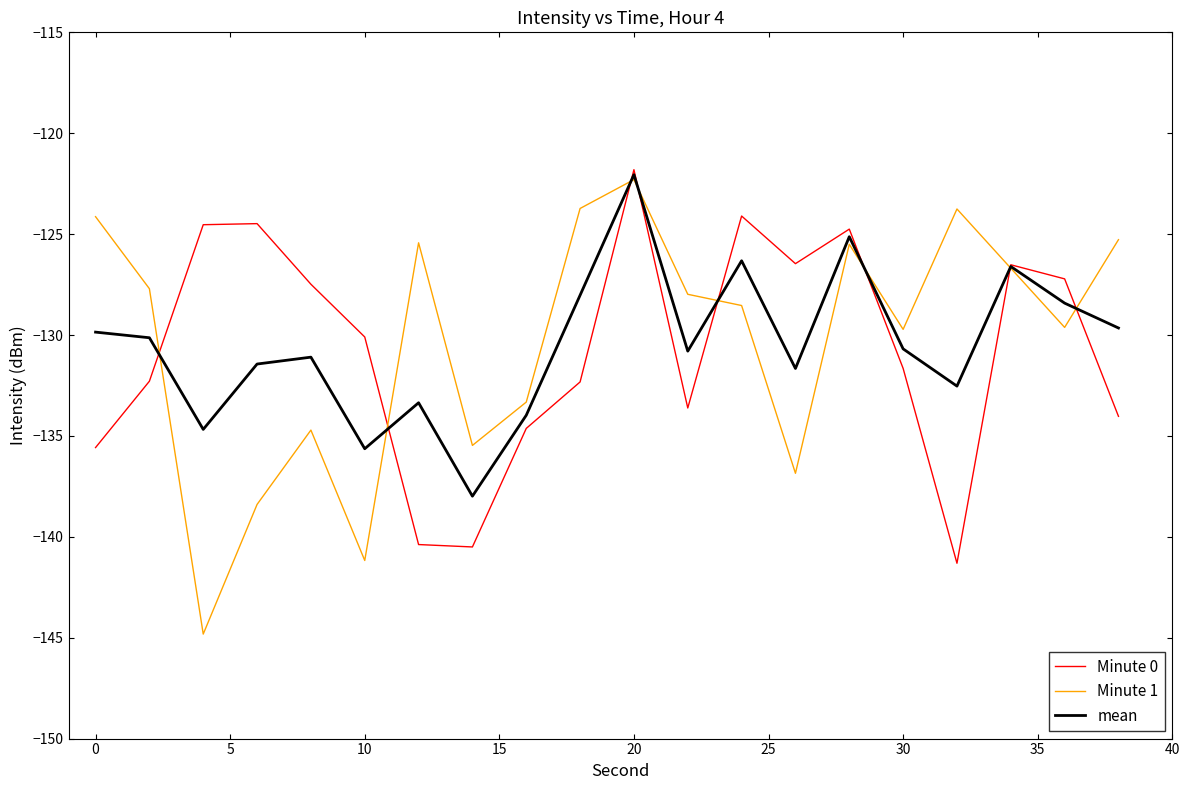

Which series has the widest spread of values?

Minute 1